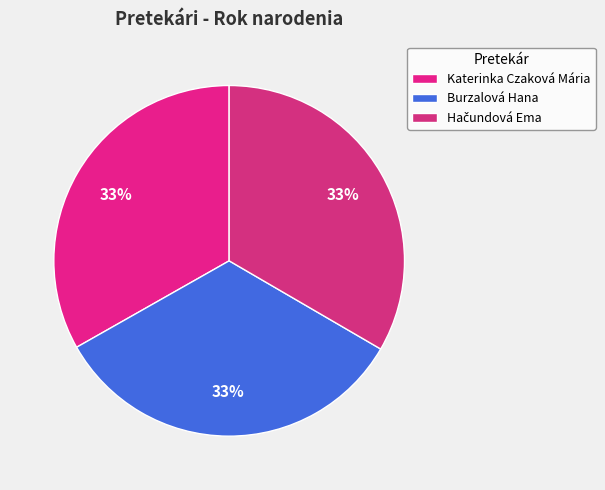

Which category has the biggest portion of the pie?

Hačundová Ema